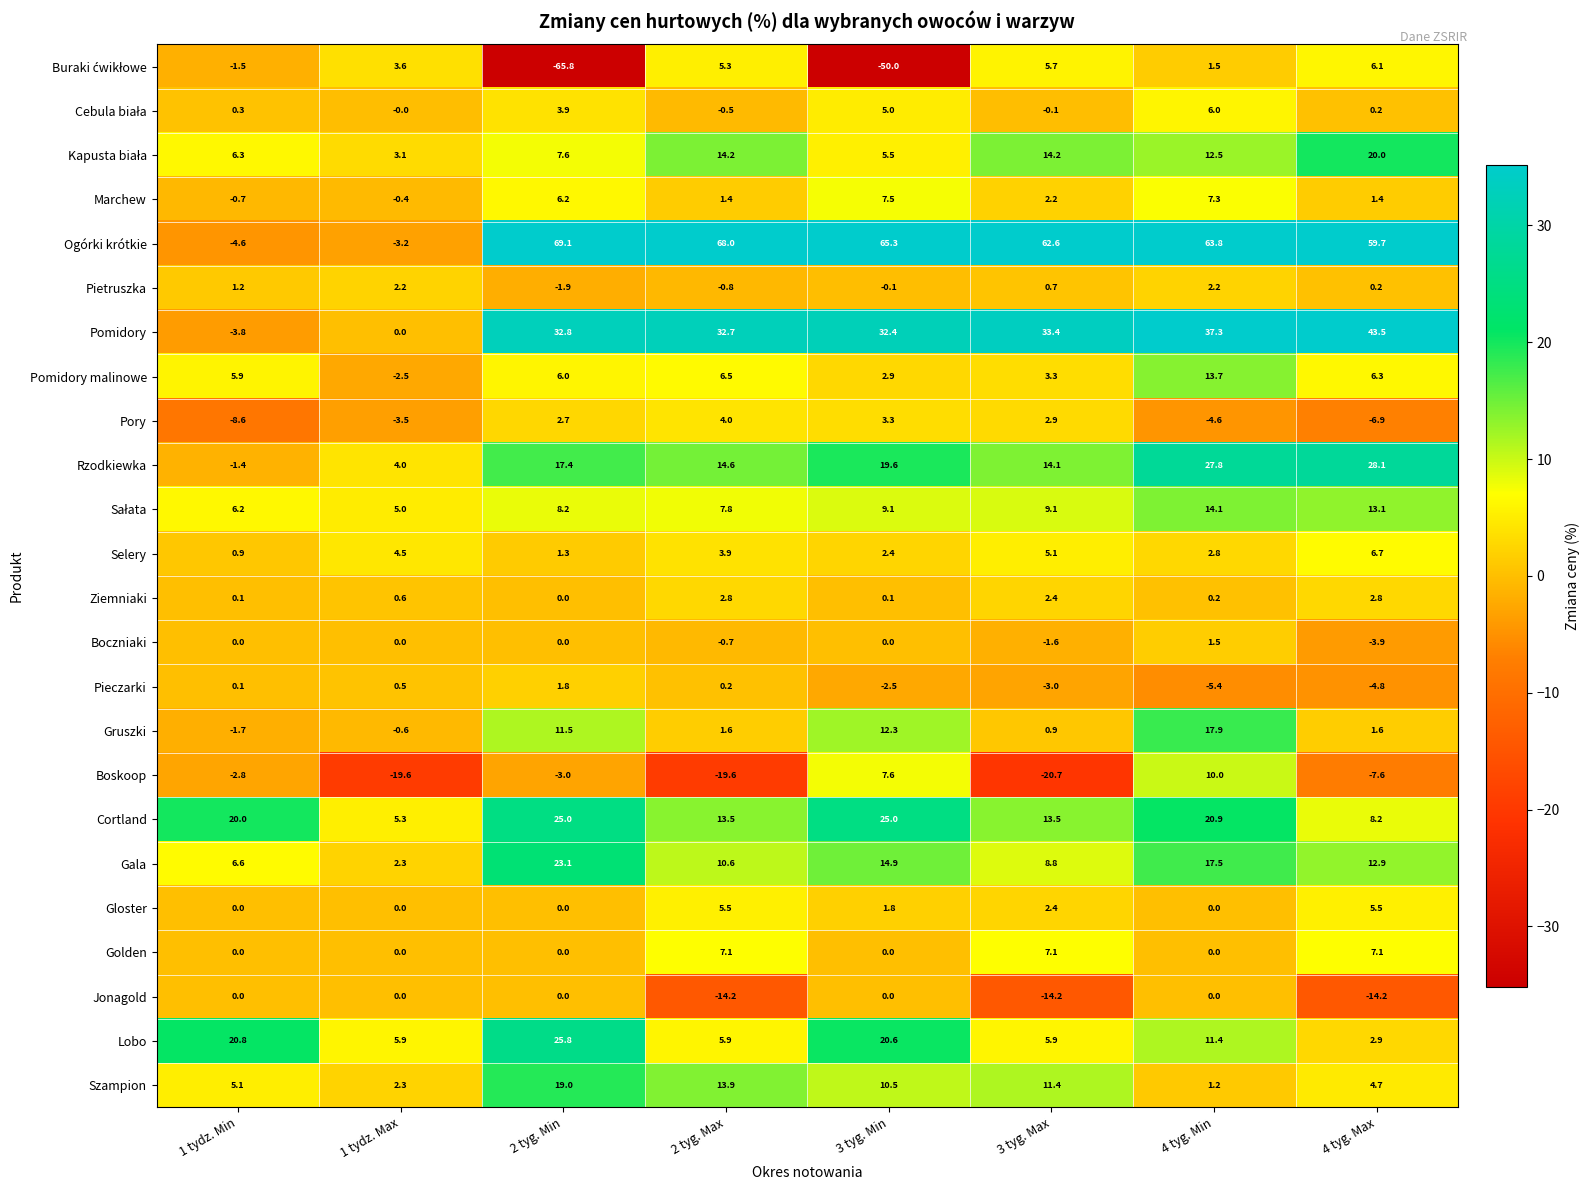

What is the minimum value shown in the chart?

-65.8